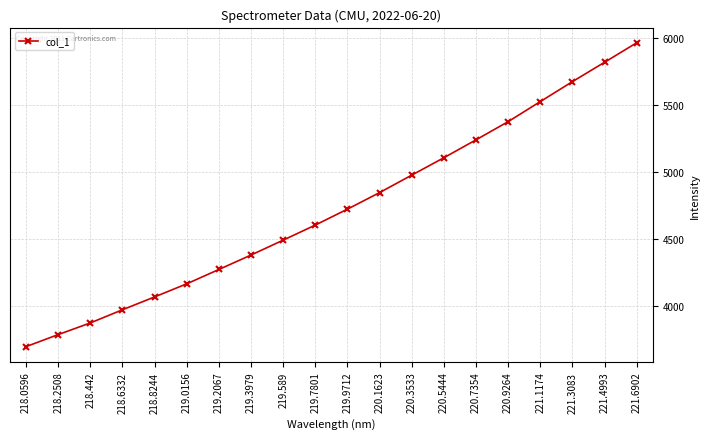

What is the ratio of the value at 218.2508 to the value at 219.2067?

0.9